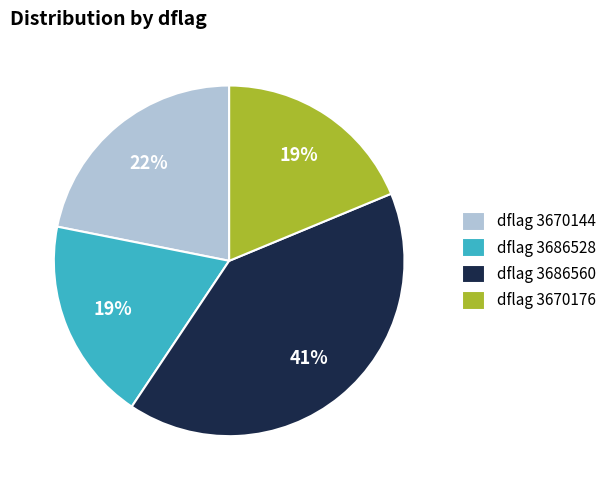

True or false: dflag 3670176 accounts for 29% of the total.

False